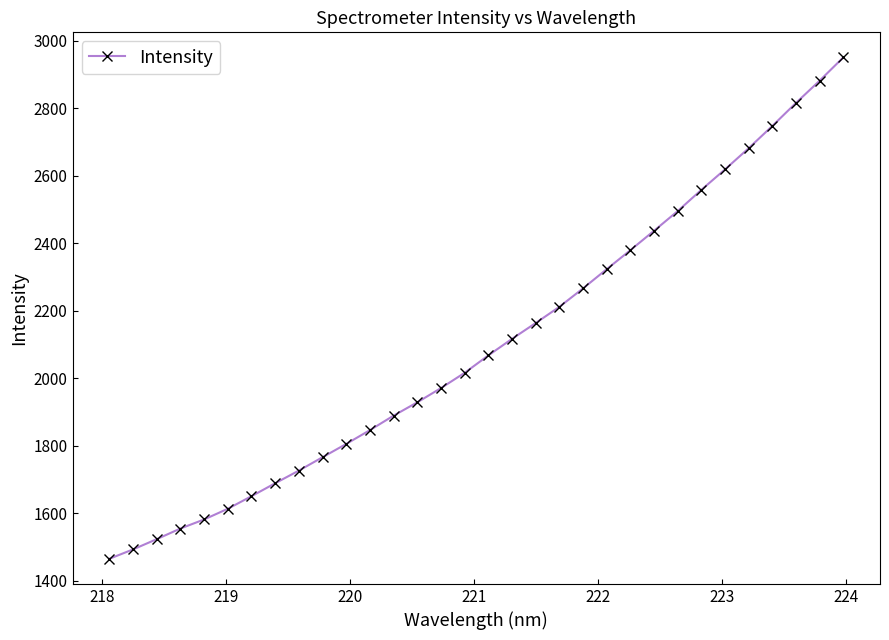

What is the minimum value shown in the chart?

1464.4